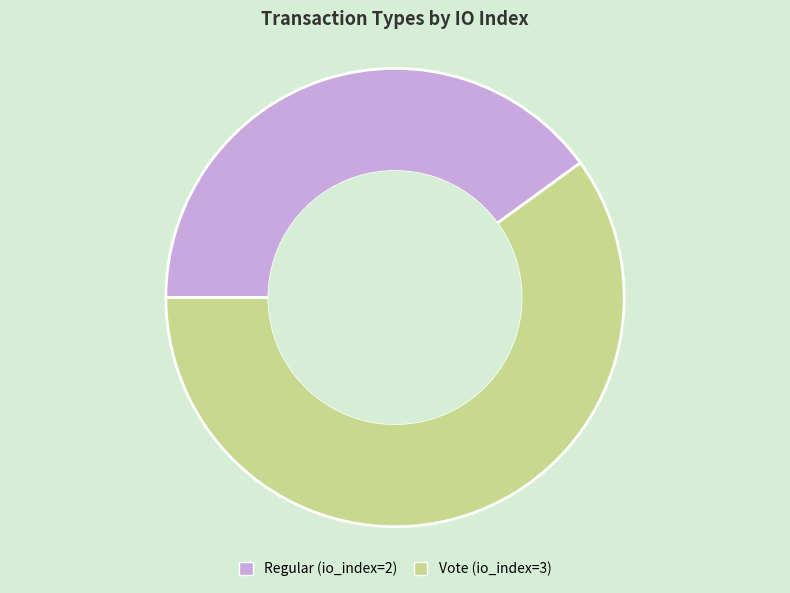

How many slices are in this pie chart?

2